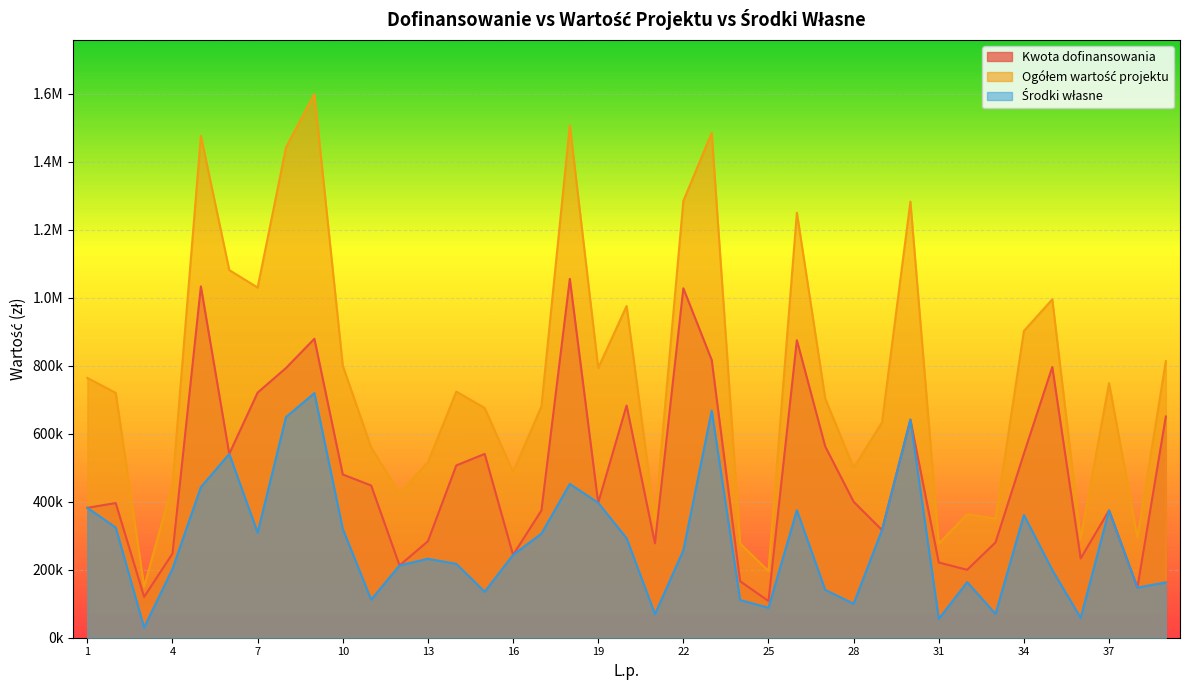

Which has a higher value, 22 or 33?

22